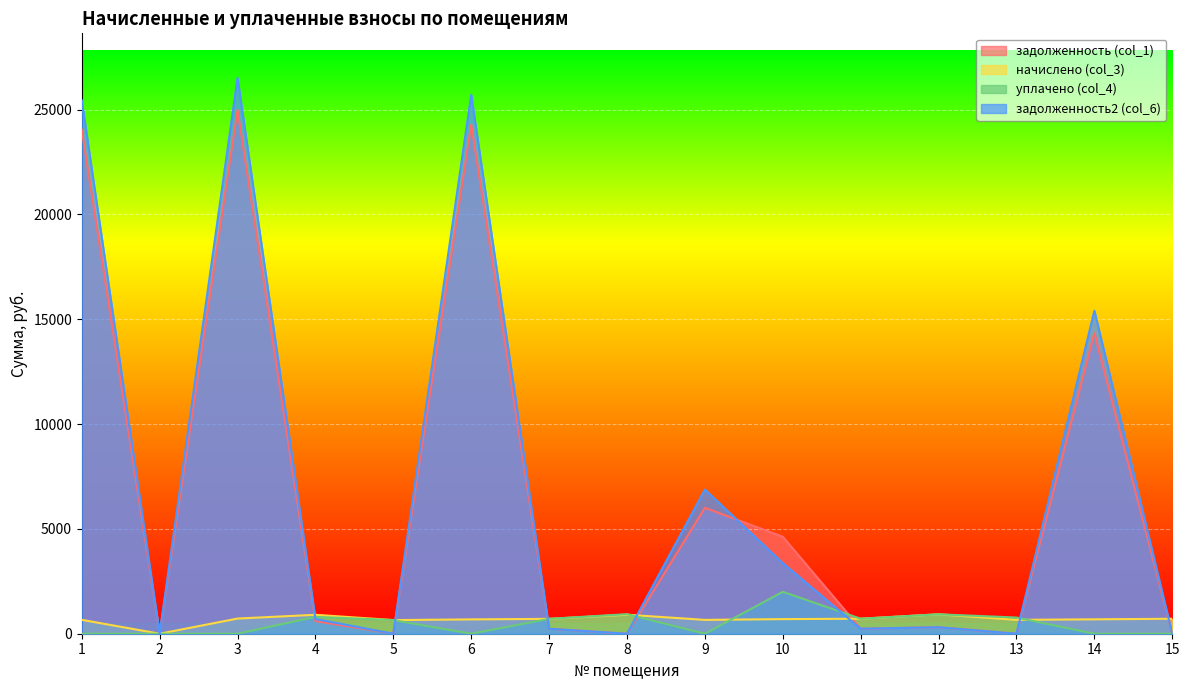

Reading left to right, what are all the values shown in this chart?

задолженность (col_1): 1=24039.0	2=0.0	3=24986.3	4=602.1	5=0.0	6=24283.2	7=236.4	8=0.0	9=6005.8	10=4625.4	11=238.5	12=309.0	13=0.0	14=14339.4	15=0.0
начислено (col_3): 1=663.0	2=0.0	3=723.5	4=903.1	5=650.3	6=683.7	7=709.1	8=906.3	9=659.9	10=696.4	11=715.5	12=927.0	13=661.4	14=686.9	15=713.9
уплачено (col_4): 1=0.0	2=0.0	3=0.0	4=802.8	5=650.3	6=0.0	7=709.1	8=933.0	9=0.0	10=2000.0	11=715.5	12=927.0	13=771.7	14=0.0	15=0.0
задолженность2 (col_6): 1=25439.1	2=0.0	3=26514.0	4=703.2	5=0.0	6=25708.0	7=236.4	8=0.0	9=6877.0	10=3367.7	11=238.5	12=309.0	13=0.0	14=15405.9	15=0.0